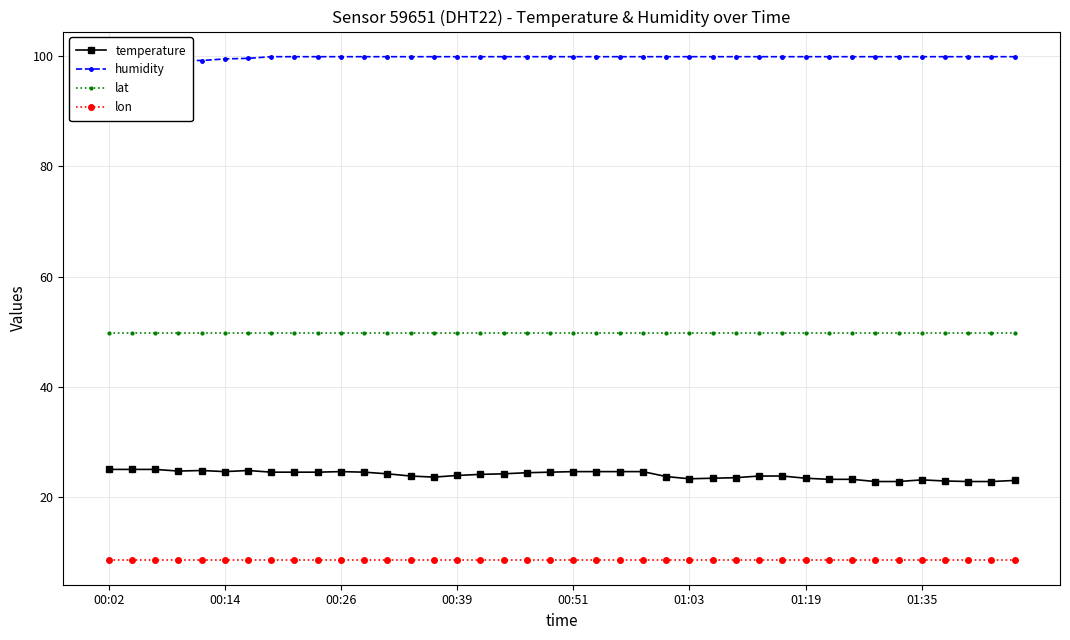

True or false: lat and temperature intersect in this chart.

False